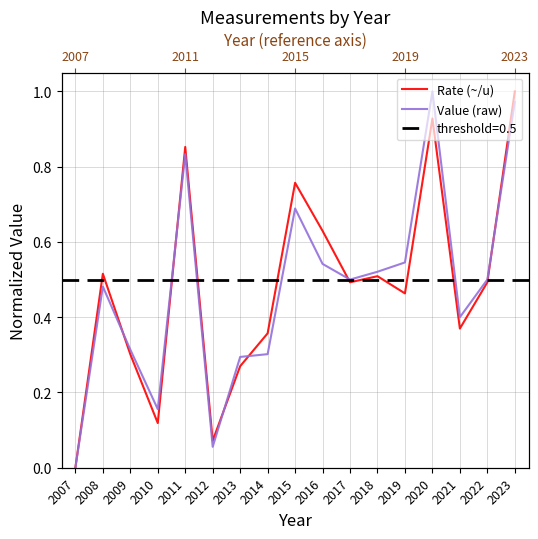

Which category has the highest value in the Value (raw) series?

2020